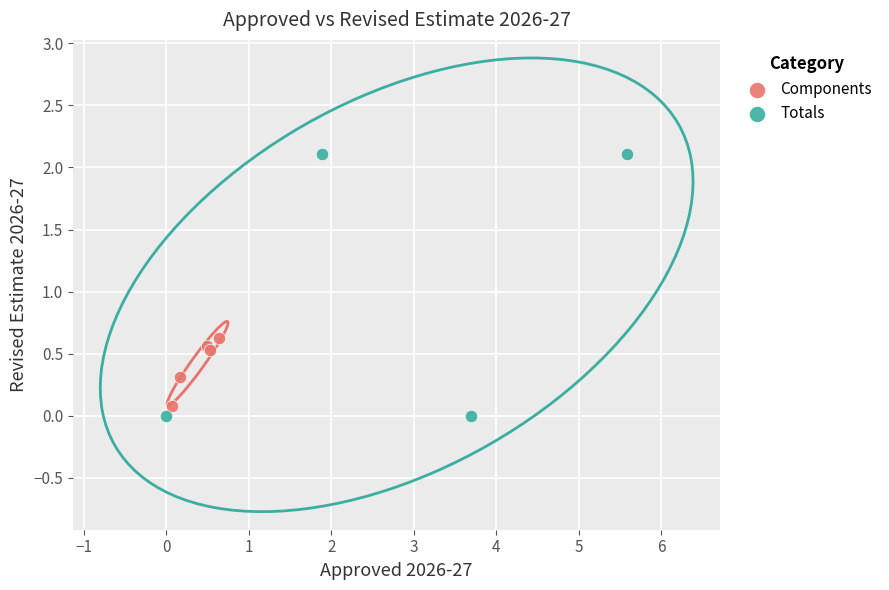

Which series has the widest spread of Y values?

Totals